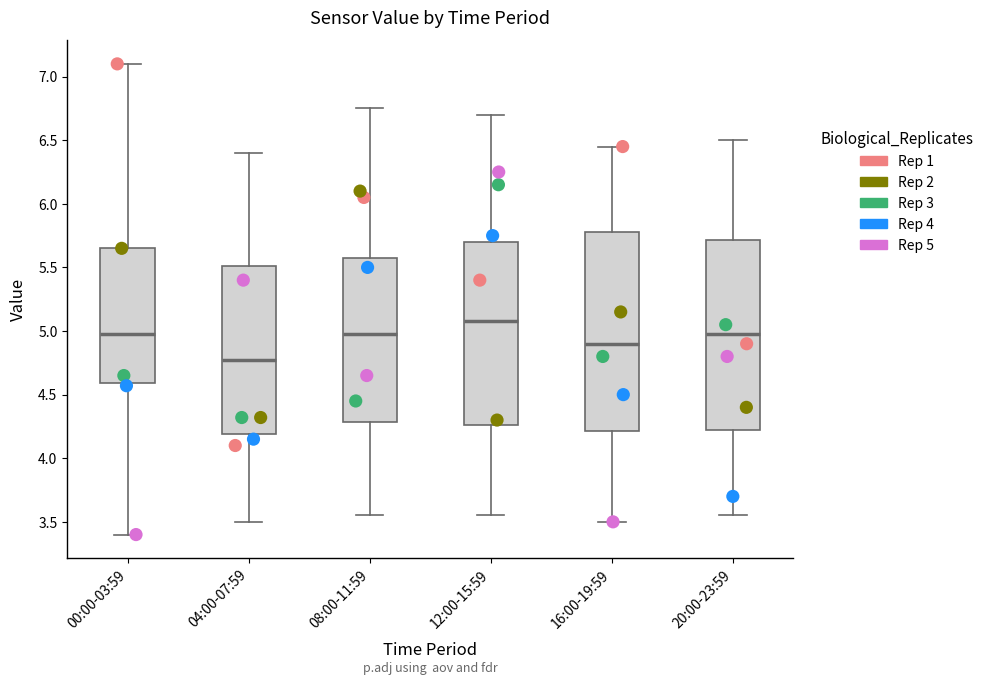

Which box is the tallest, from its lower edge to its upper edge?

16:00-19:59